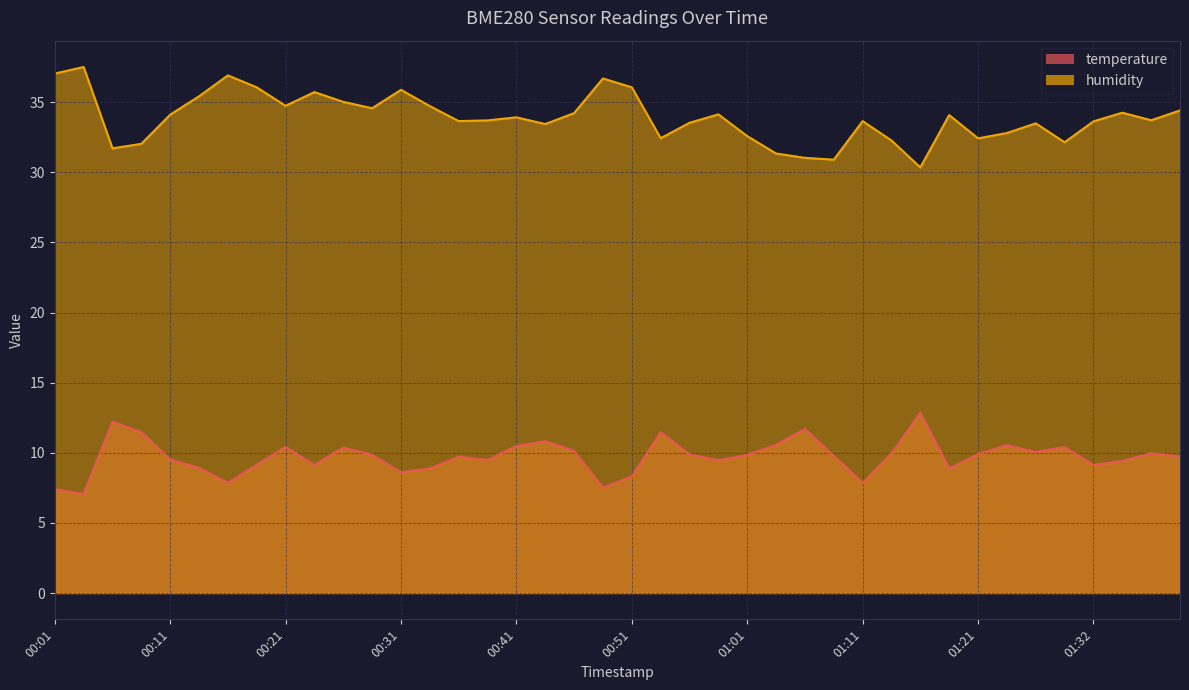

Rank the categories by humidity value from highest to lowest.

00:03, 00:01, 00:16, 00:48, 00:18, 00:51, 00:31, 00:23, 00:13, 00:26, 00:21, 00:33, 00:28, 01:40, 01:35, 00:46, 00:58, 00:11, 01:19, 00:41, 01:37, 00:38, 00:36, 01:11, 01:32, 00:56, 01:27, 00:43, 01:24, 01:01, 00:53, 01:21, 01:14, 01:30, 00:08, 00:06, 01:03, 01:06, 01:08, 01:16